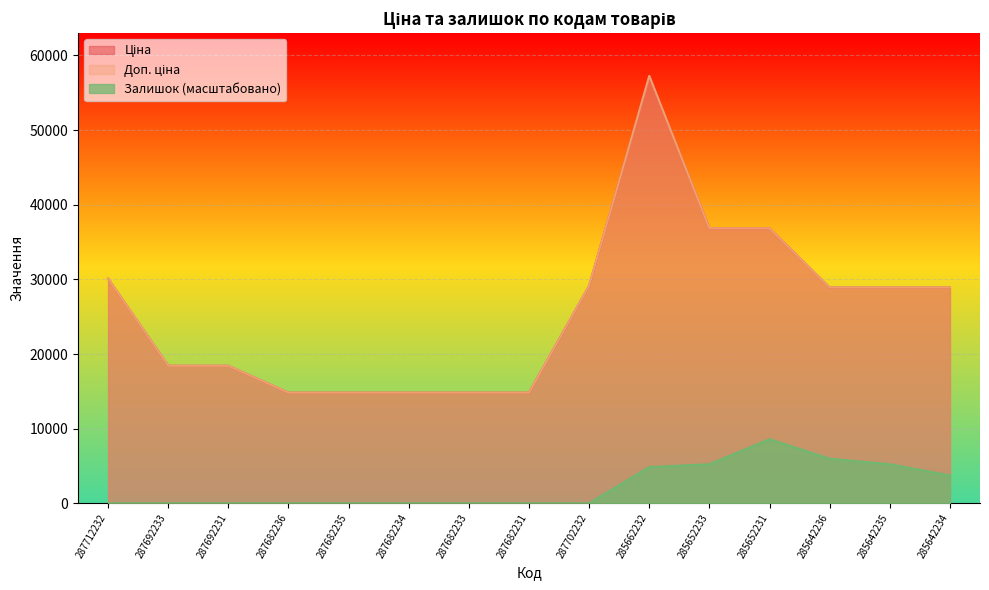

Read the Доп. ціна value at 285642235.

28901.7